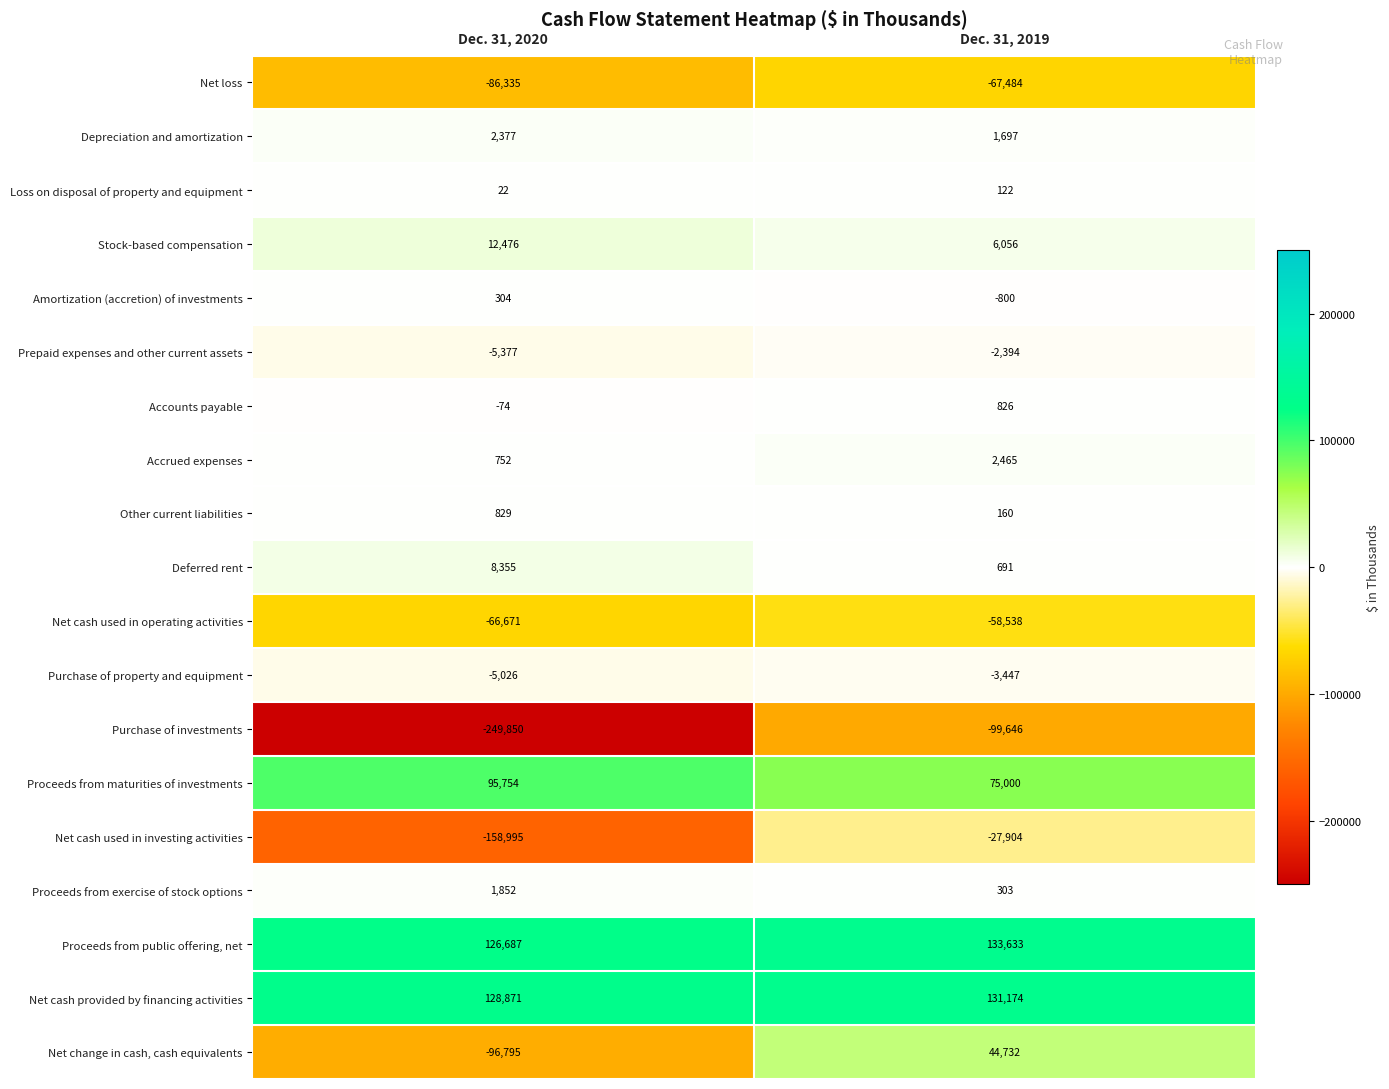

Which series has the largest range (max minus min)?

Purchase of investments